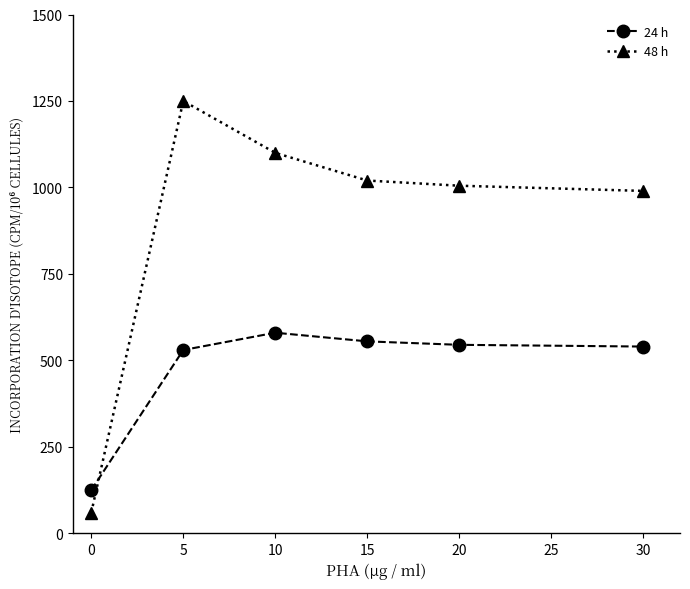

What is the highest value of the 24 h series?

580